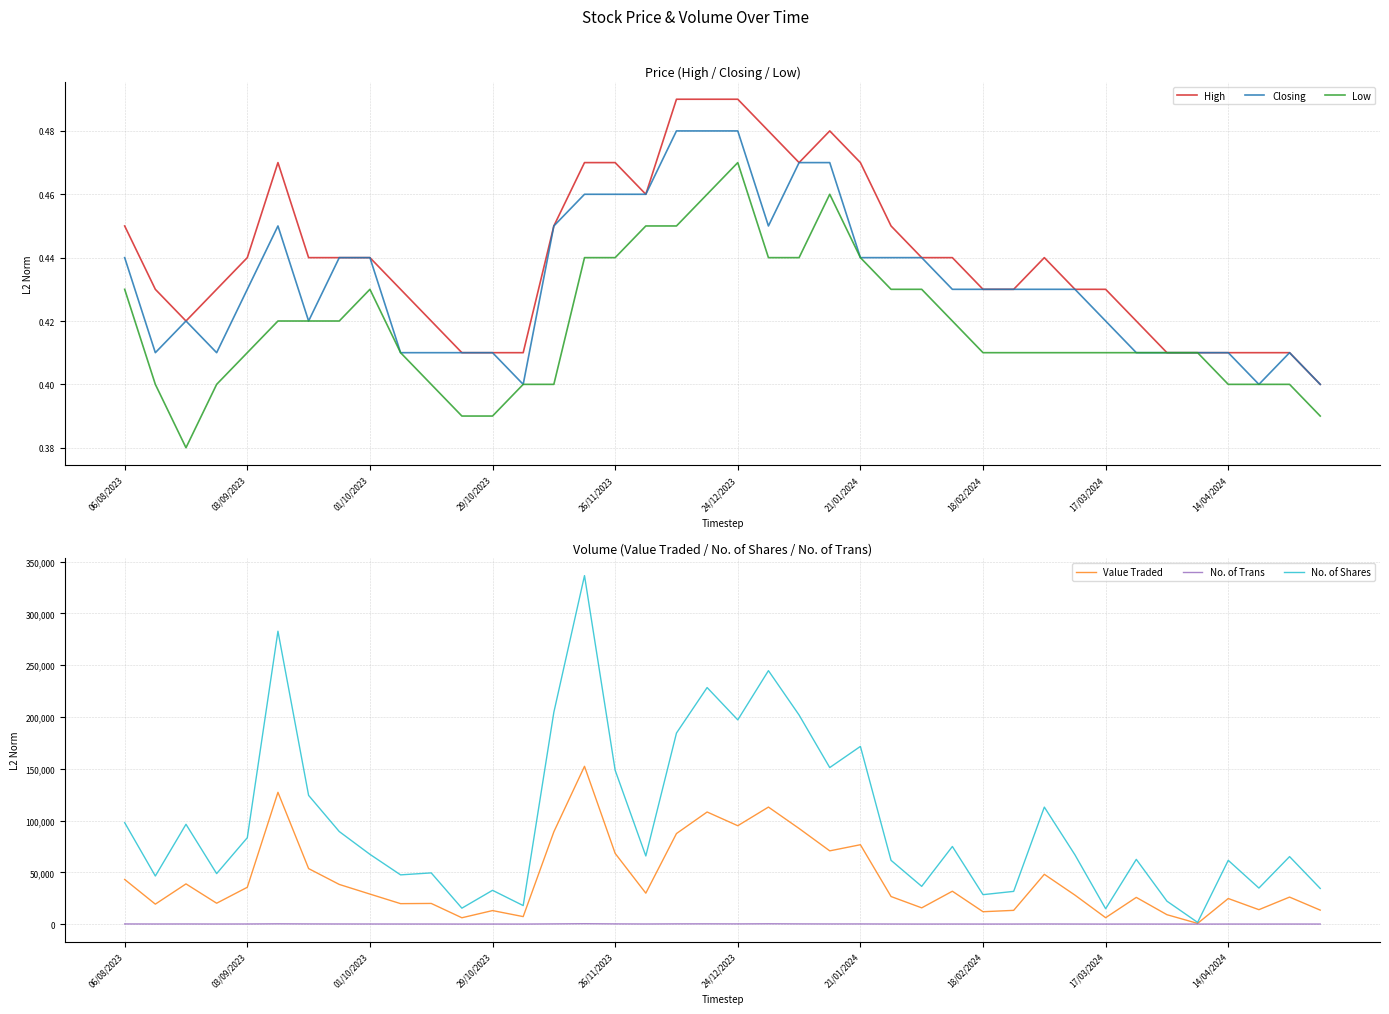

In No. of Trans, how many points are lower than both neighbors (excluding endpoints)?

12